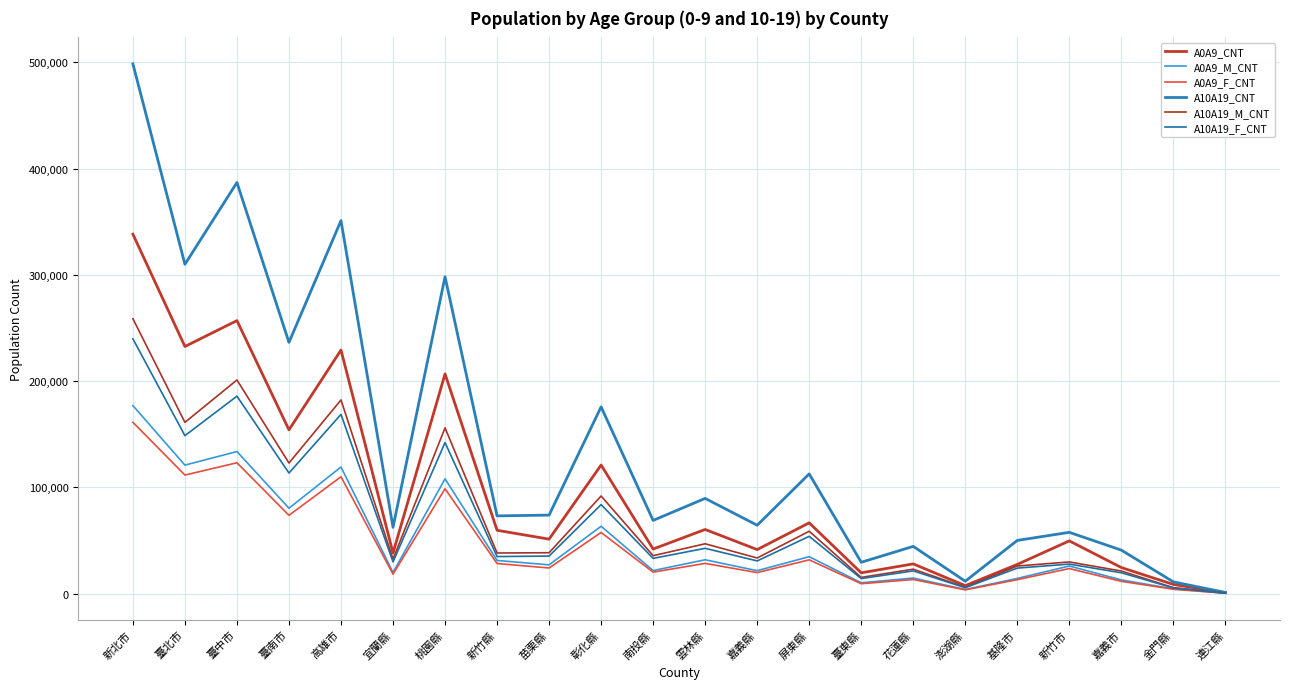

At which category does A0A9_M_CNT reach its first local valley?

臺北市